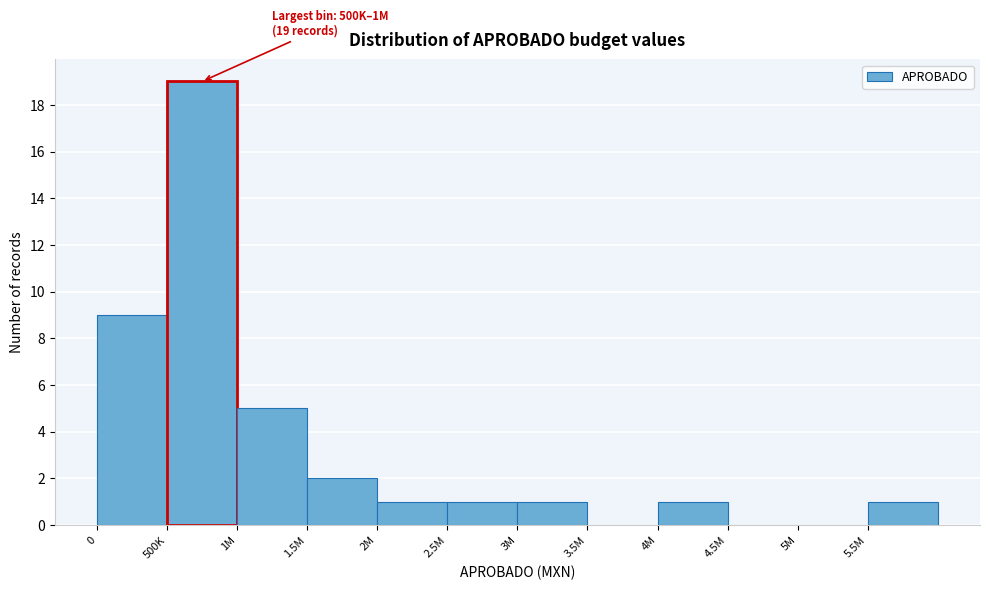

Reading right to left, list all the values displayed in this chart.

5.5M=1	5M=0	4.5M=0	4M=1	3.5M=0	3M=1	2.5M=1	2M=1	1.5M=2	1M=5	500K=19	0=9